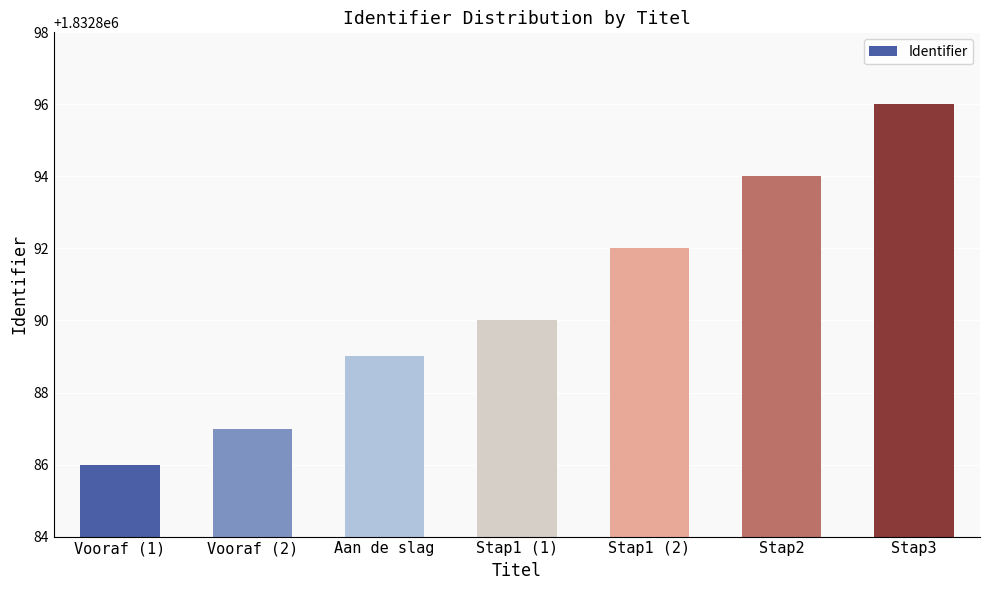

What is the sum of the values at Stap2 and Vooraf (1)?

3665780